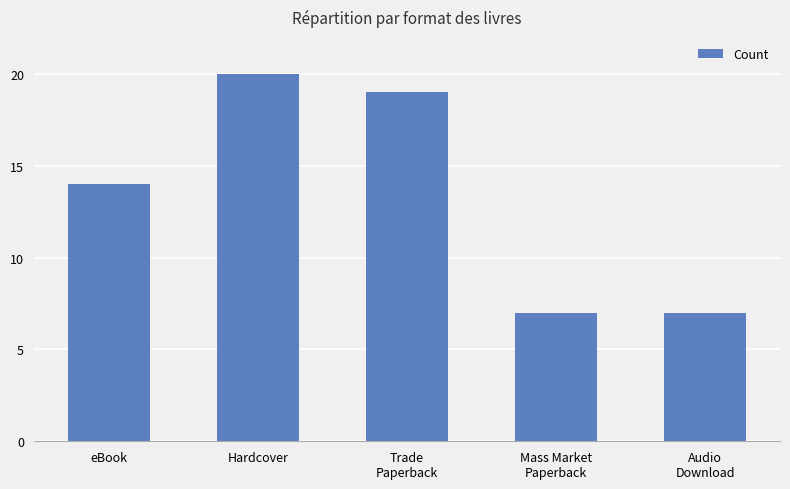

The chart shows a value of 30 at Hardcover. True or false?

False